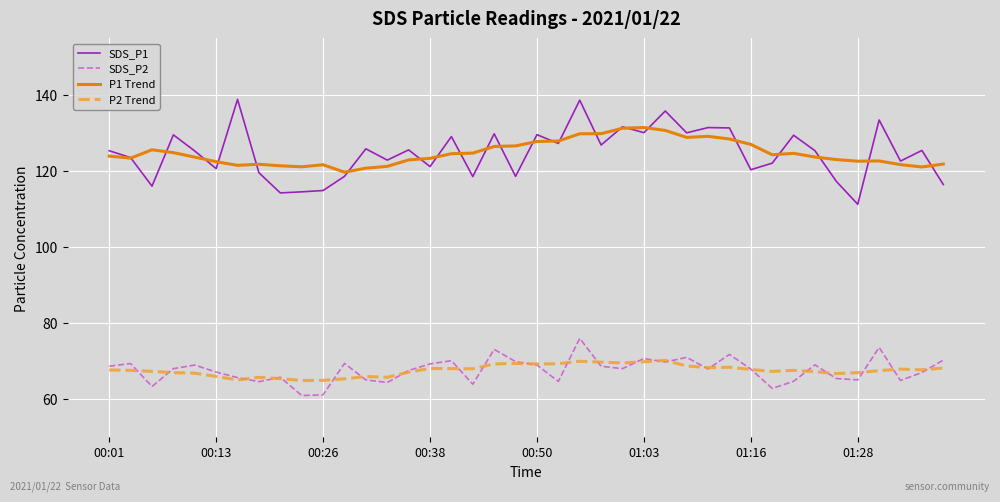

List the series in order of their peak value, lowest first.

P2 Trend, SDS_P2, P1 Trend, SDS_P1